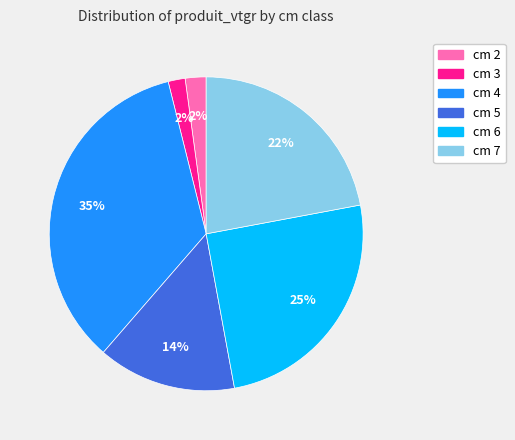

Combined, do cm 6 and cm 2 account for over 50%?

No